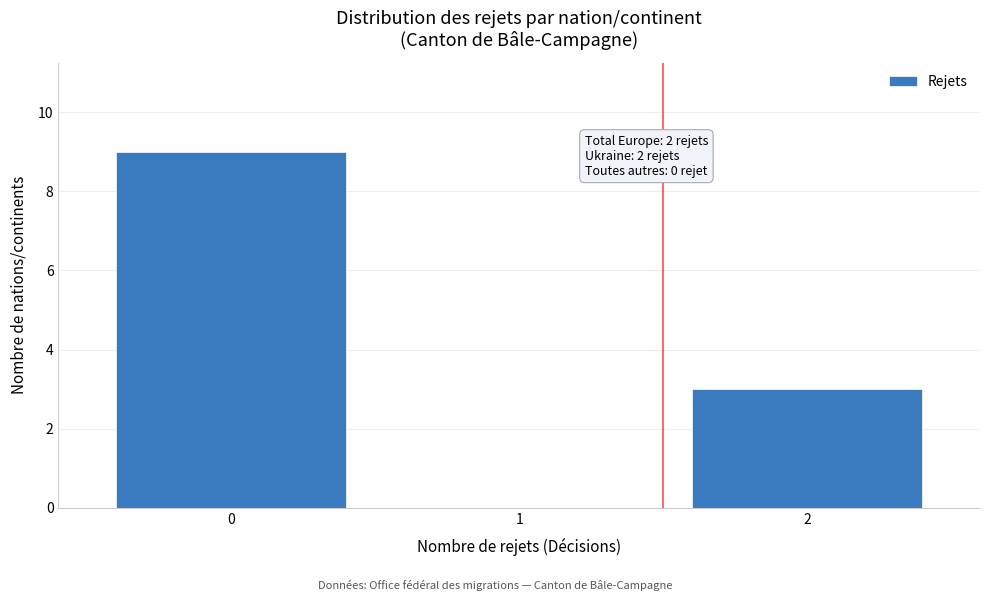

Which range on the x-axis has the tallest bar?

-0.5 to 0.5